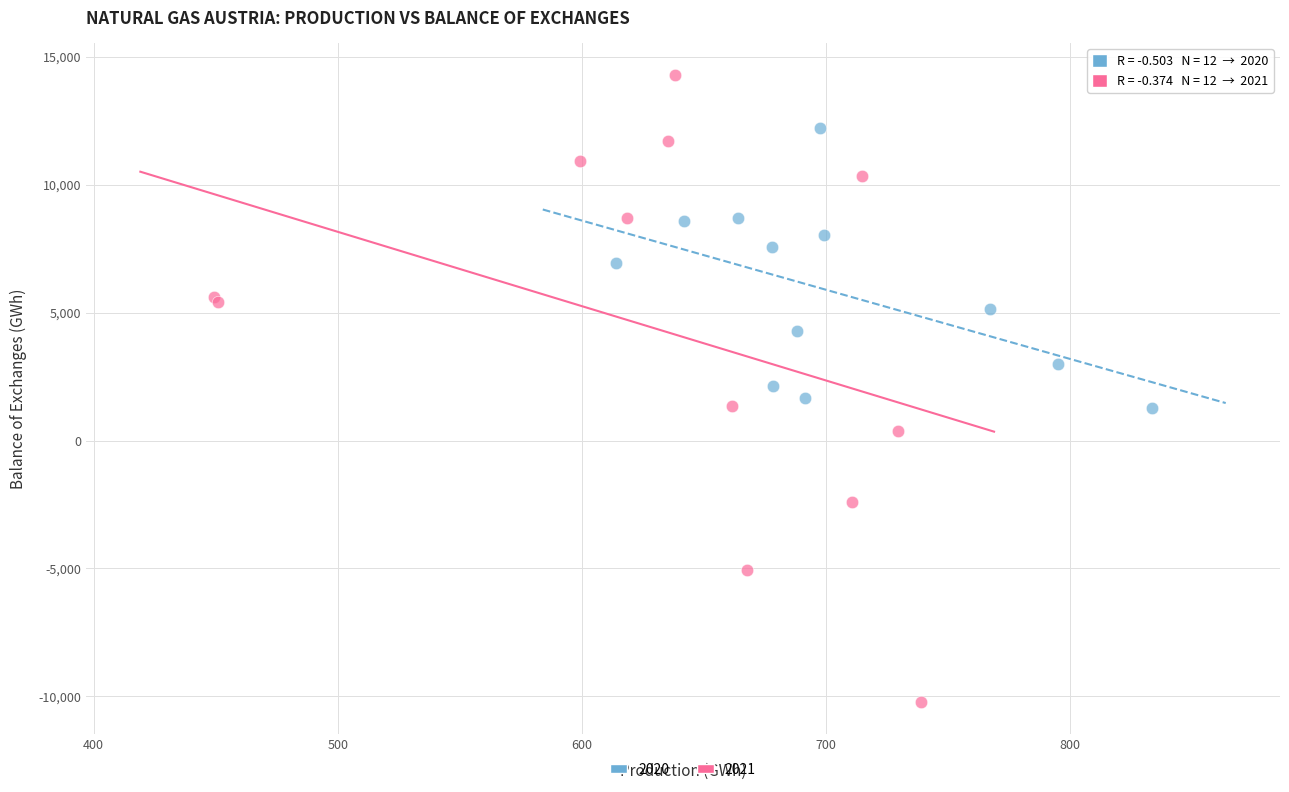

Which series contains the highest Y value?

2021